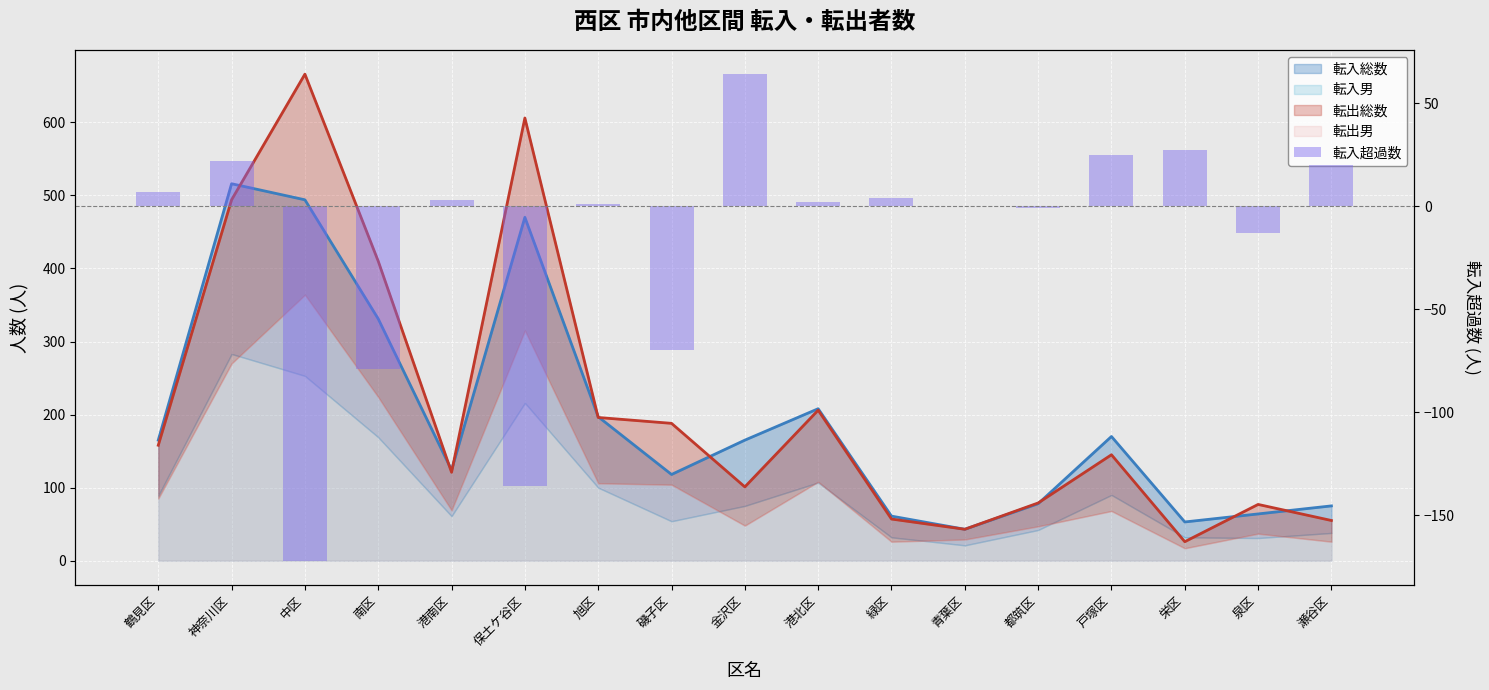

True or false: the data shows 33 at 瀬谷区.

False